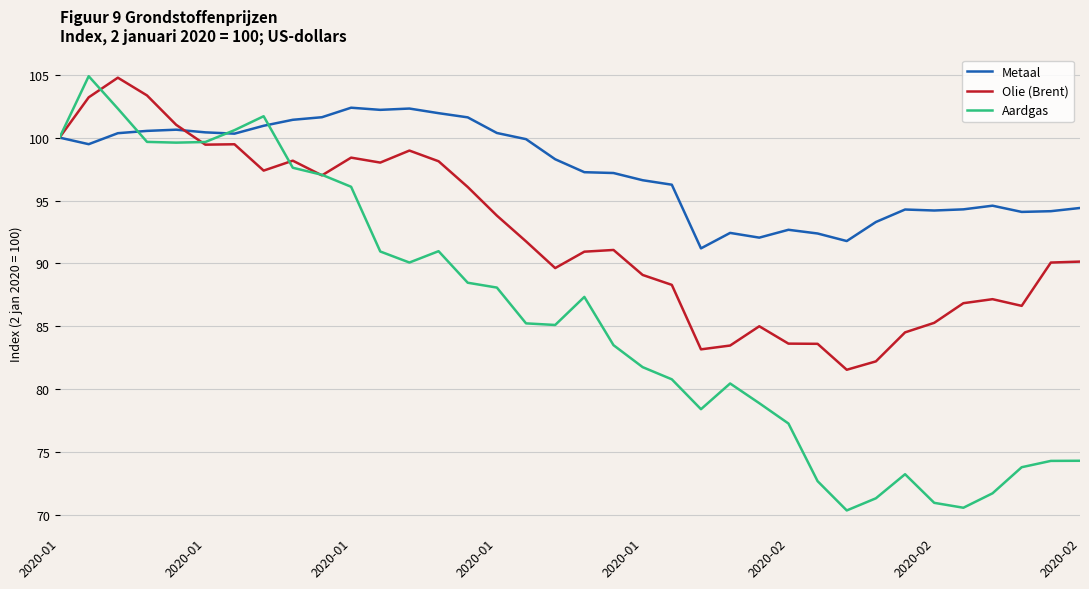

Which series has the widest spread of values?

Aardgas